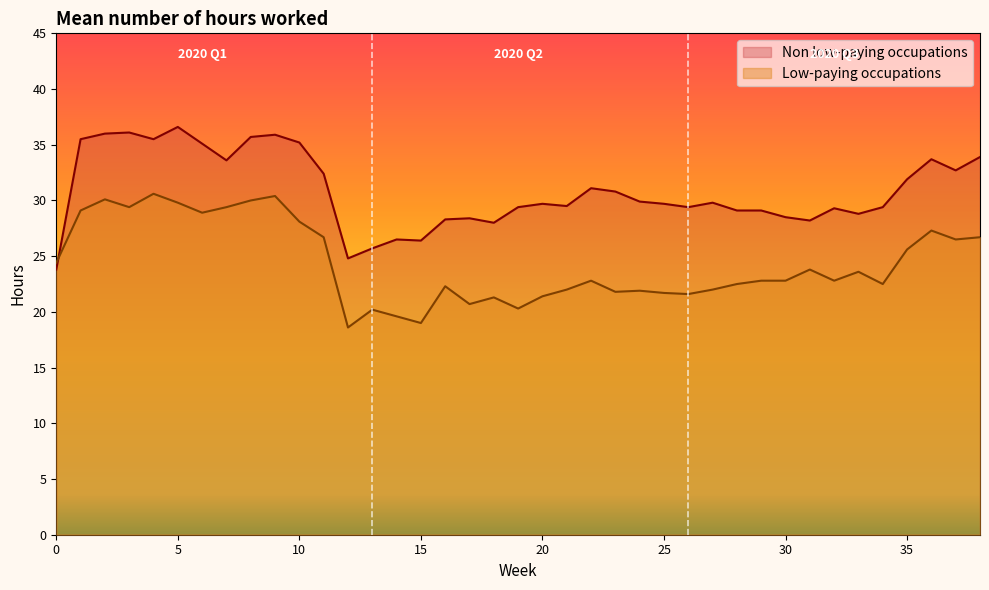

At how many categories does at least one series exceed 25?

37